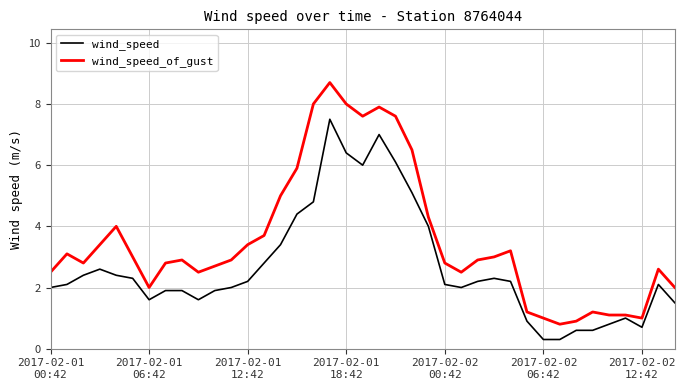

List the series in order of their overall mean, highest first.

wind_speed_of_gust, wind_speed